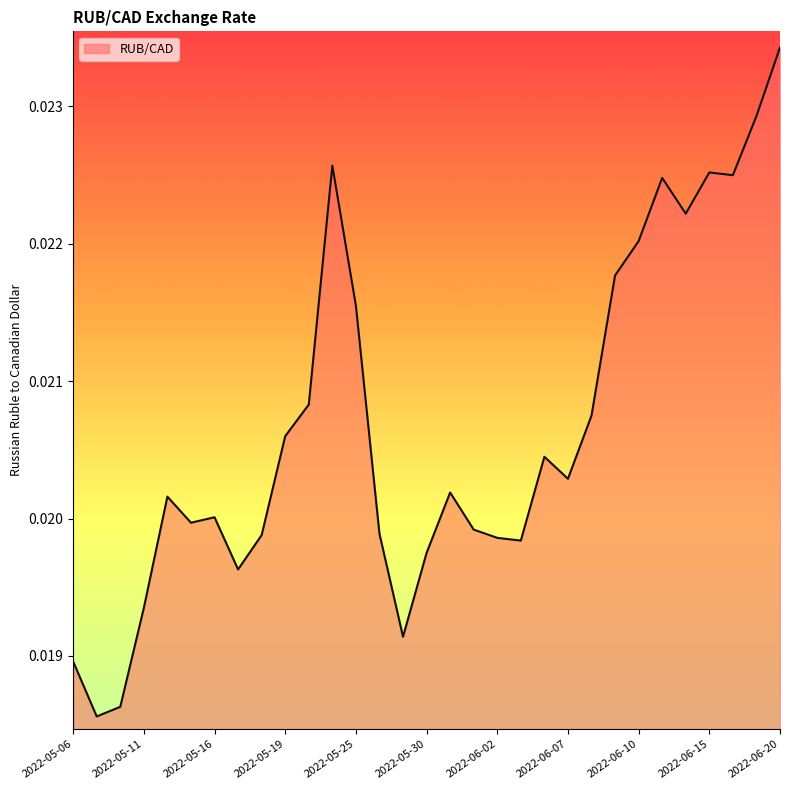

Does the chart have visible grid lines?

No